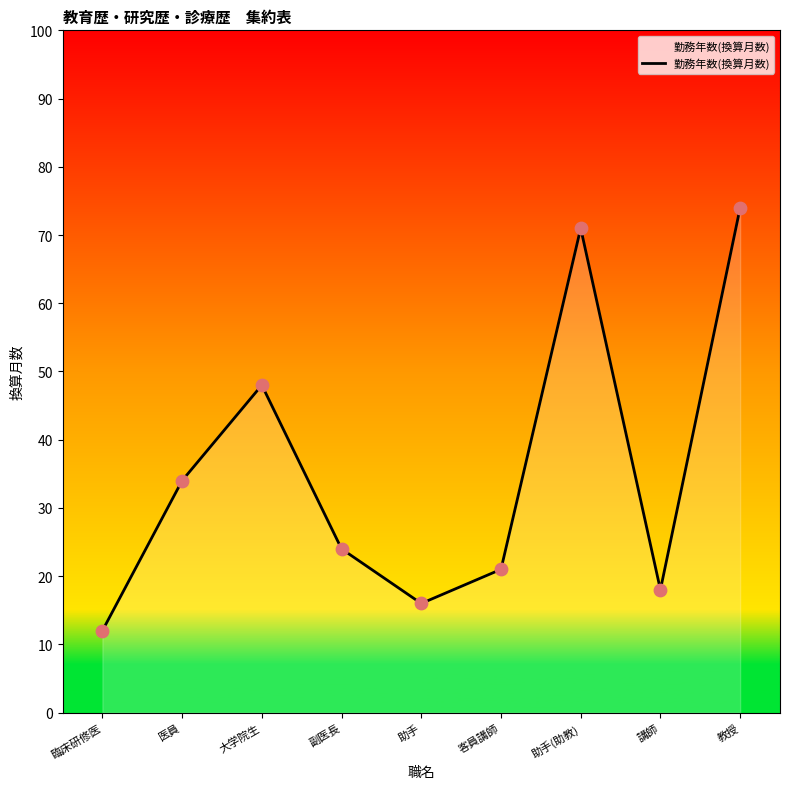

What is the change in value from 医員 to 副医長?

-10